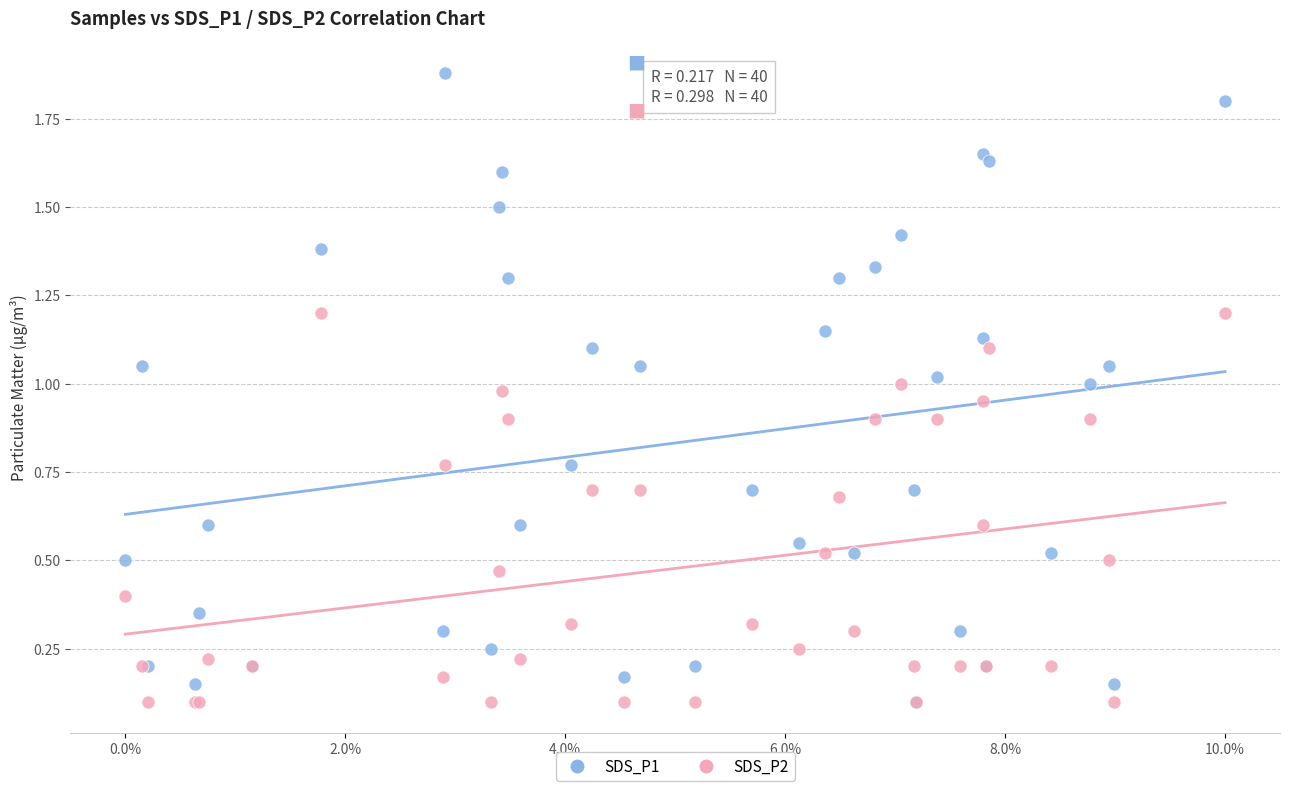

What are all the series names shown in the legend?

SDS_P1, SDS_P2